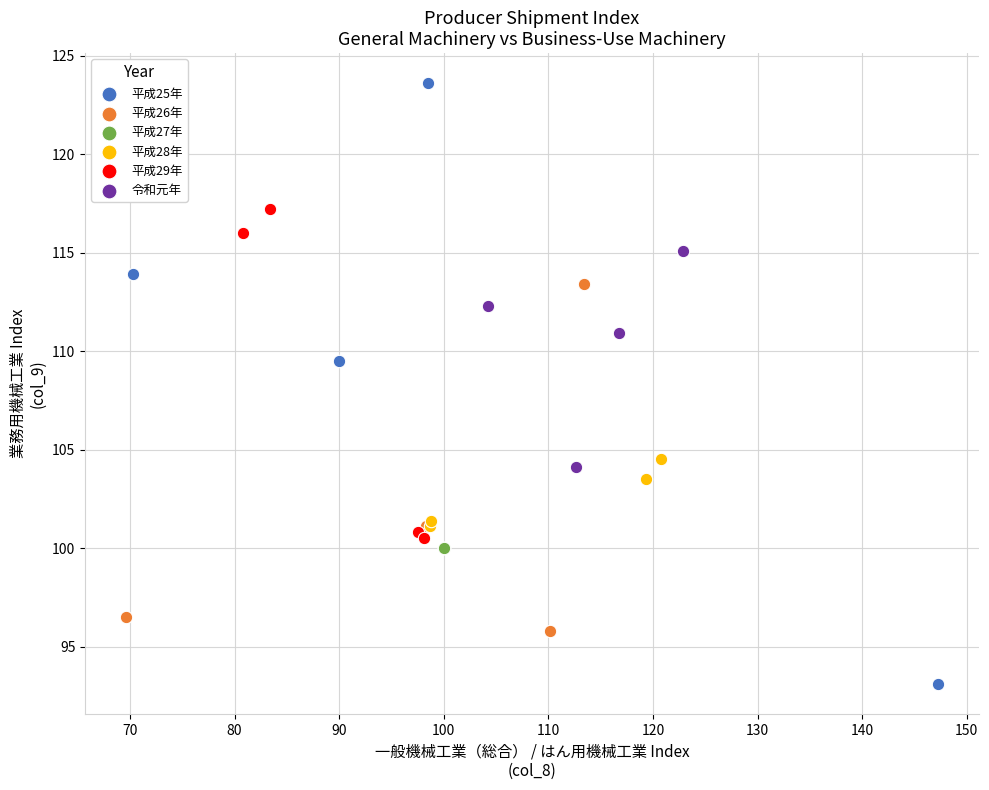

Which series contains the highest Y value?

平成25年